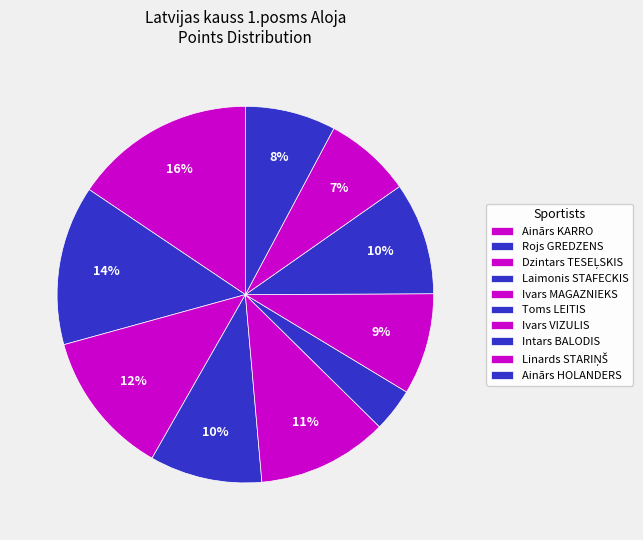

How many segments does this pie chart have?

10